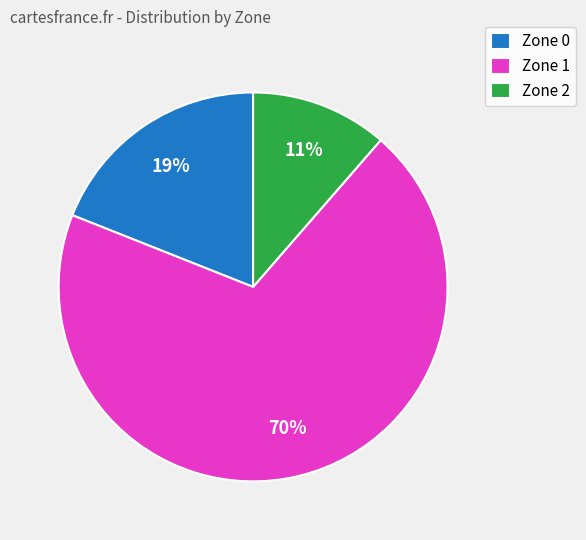

Count the number of slices in the pie.

3